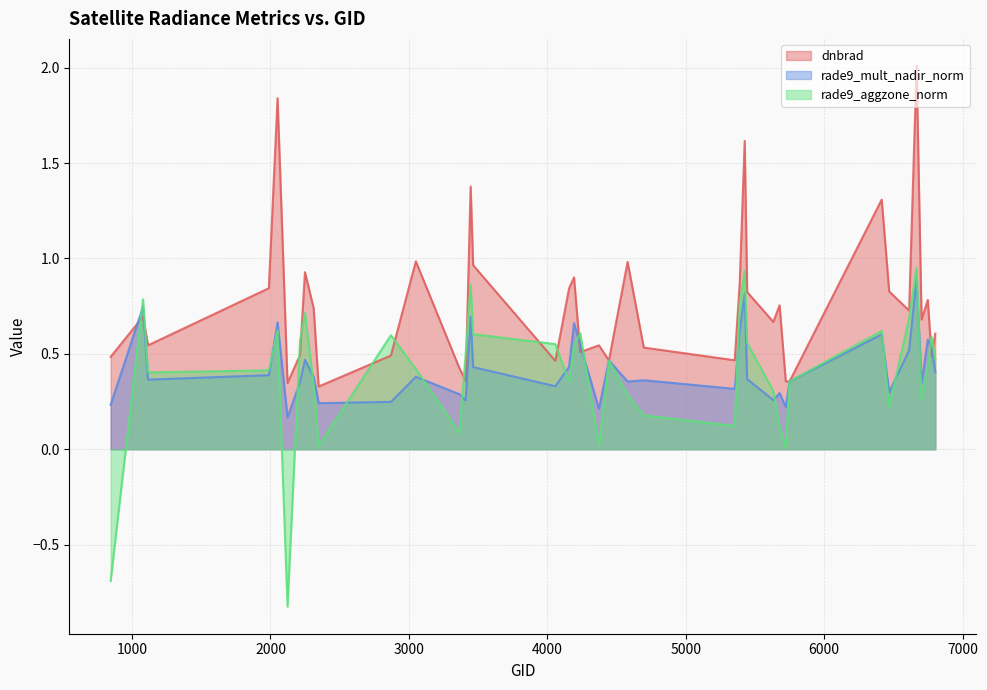

Reading left to right, extract all data points from this chart.

dnbrad: 0.5	0.7	0.5	0.8	1.8	0.3	0.5	0.9	0.7	0.3	0.5	1.0	0.4	0.4	1.4	1.0	0.5	0.8	0.9	0.5	0.5	0.5	1.0	0.5	0.5	0.9	1.6	0.8	0.7	0.8	0.4	0.4	1.3	0.8	0.7	2.0	0.7	0.8	0.5	0.6
rade9_mult_nadir_norm: 0.2	0.7	0.4	0.4	0.7	0.2	0.4	0.5	0.4	0.2	0.2	0.4	0.3	0.3	0.7	0.4	0.3	0.4	0.7	0.5	0.2	0.5	0.4	0.4	0.3	0.6	0.8	0.4	0.3	0.3	0.2	0.4	0.6	0.3	0.5	0.9	0.3	0.6	0.5	0.4
rade9_aggzone_norm: -0.7	0.8	0.4	0.4	0.6	-0.8	0.6	0.7	0.3	0.0	0.6	0.4	0.1	0.5	0.9	0.6	0.6	0.4	0.5	0.6	0.0	0.5	0.3	0.2	0.1	0.8	0.9	0.6	0.3	0.1	0.0	0.4	0.6	0.2	0.7	1.0	0.3	0.4	0.6	0.5